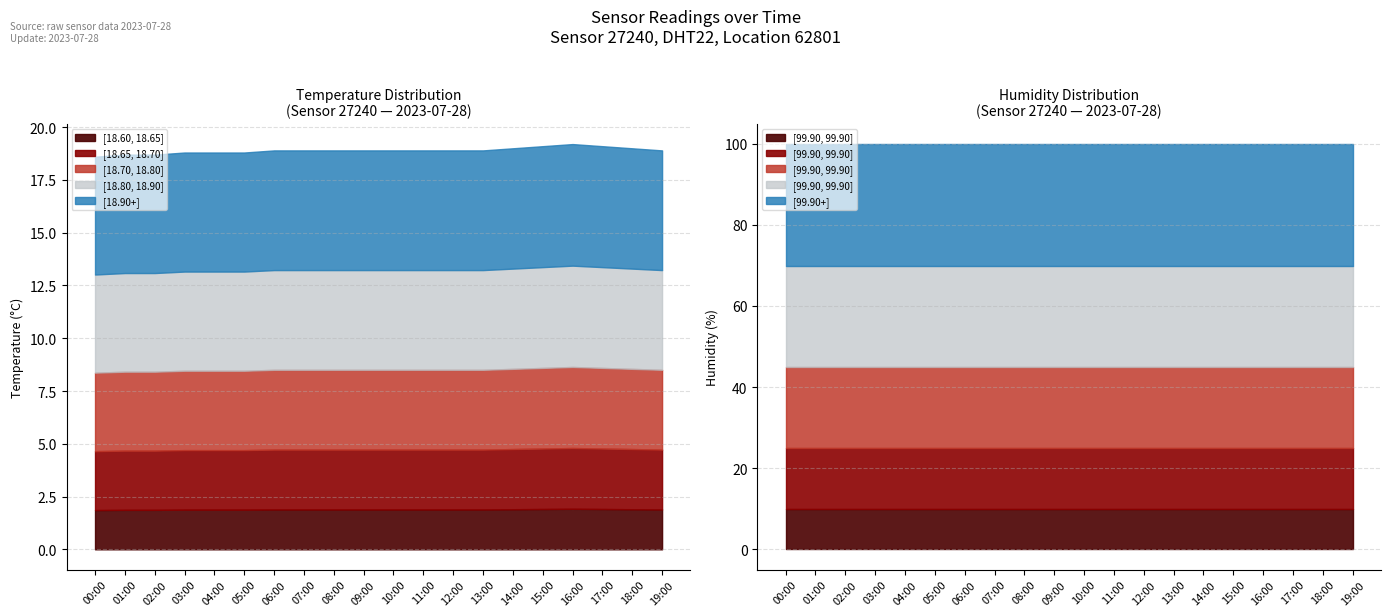

How many lines are shown in the chart?

2